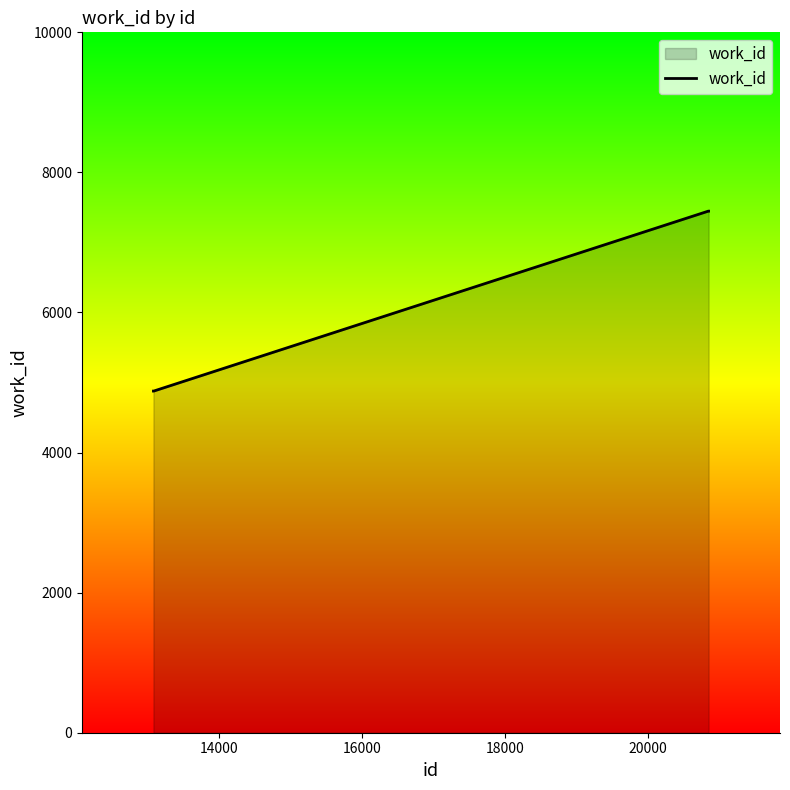

What is the greatest value displayed?

7447